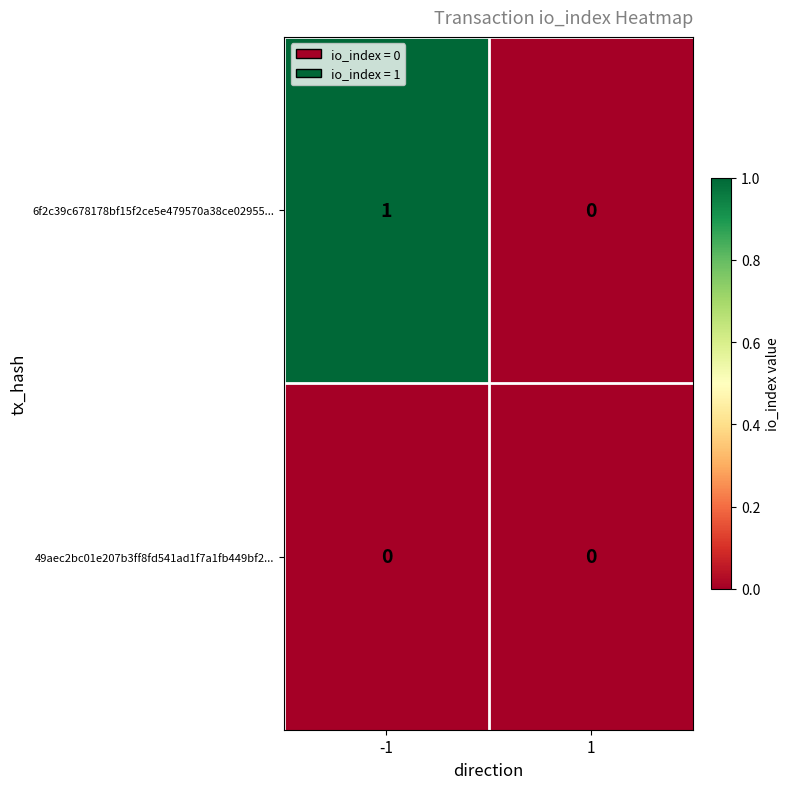

The value of 6f2c39c678178bf15f2ce5e479570a38ce02955... at 1 is 0. True or false?

True